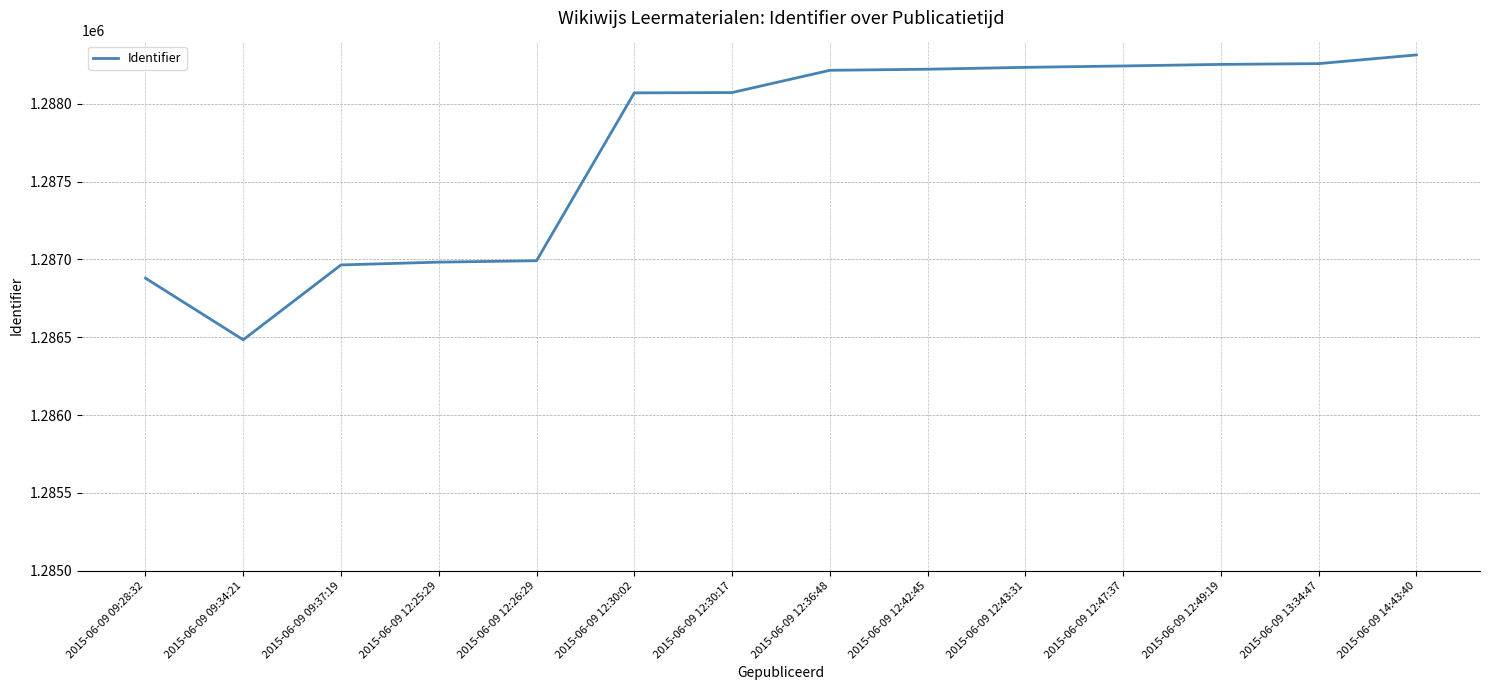

Is it true that the value at 2015-06-09 12:30:02 is 542898?

False